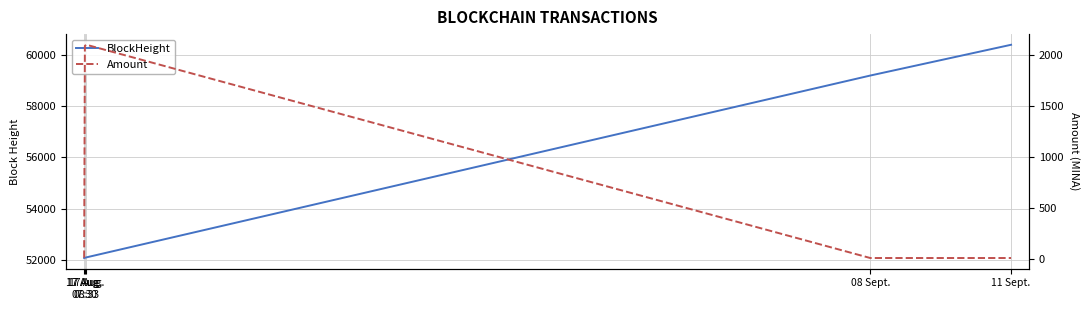

What is the approximate value of BlockHeight at 17 Aug.
07:30?

52068.0